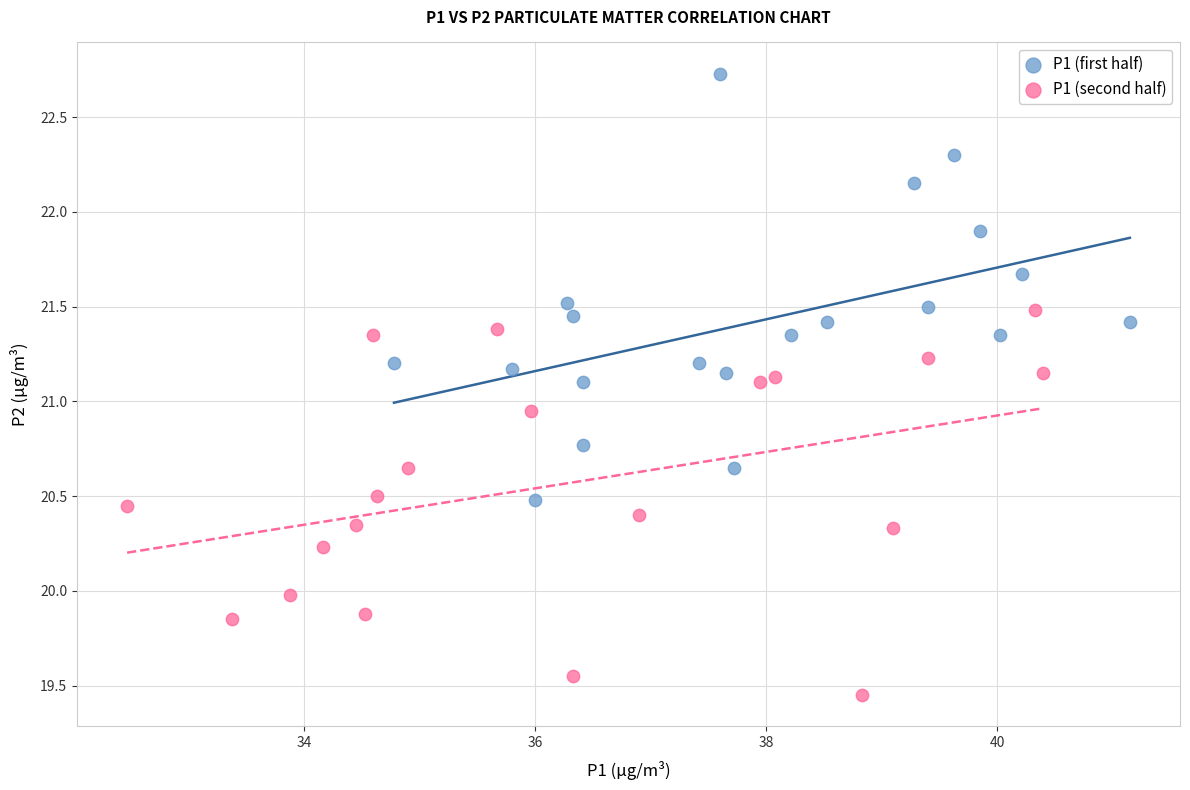

Which series has the largest Y range (max minus min)?

P1 (first half)